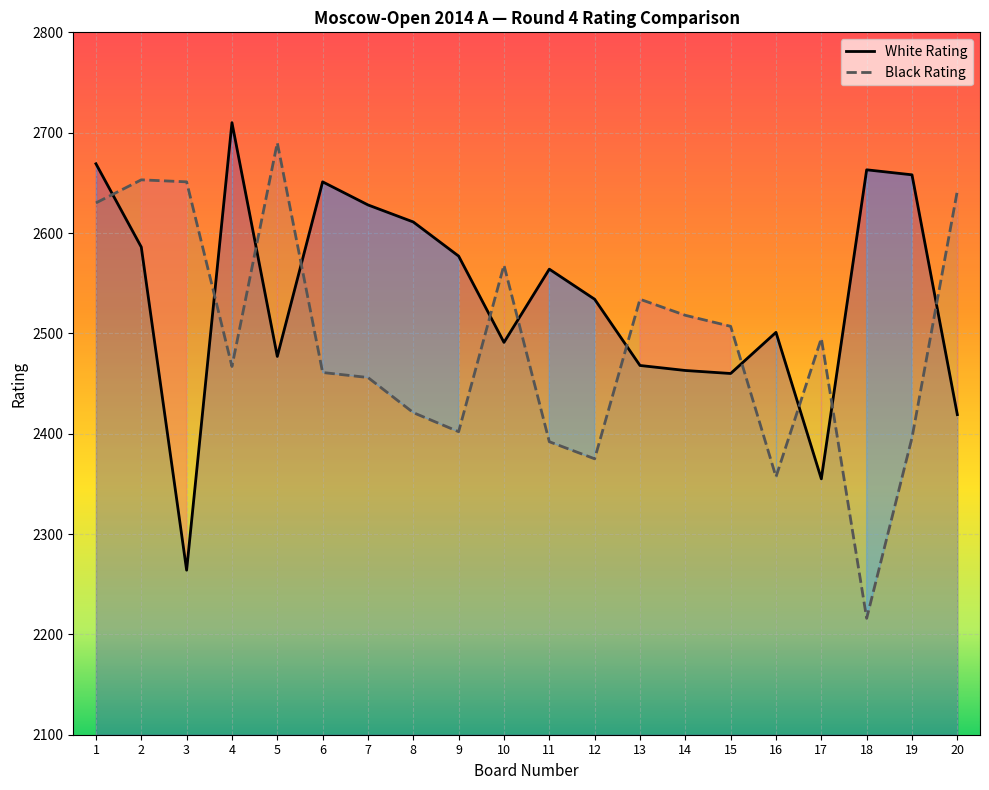

What are all the series names shown in the legend?

White Rating, Black Rating